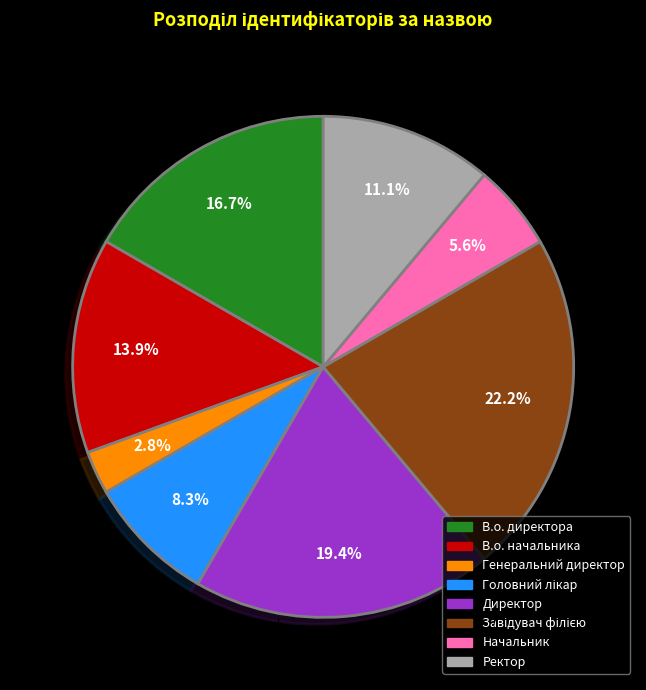

What percentage is the Ректор slice, to the nearest percent?

11%